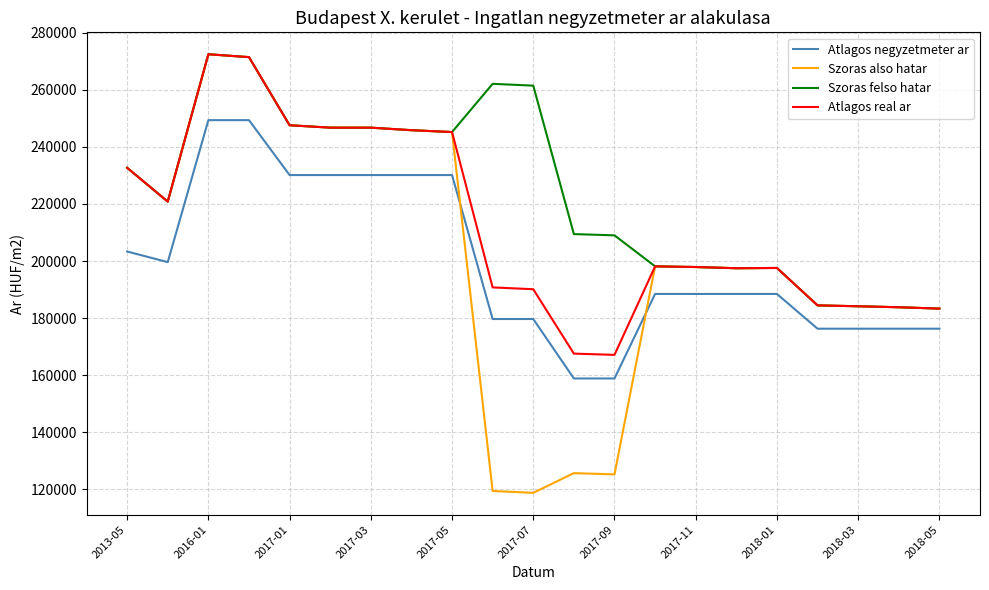

How many values in the Atlagos negyzetmeter ar series are below 188461?

8